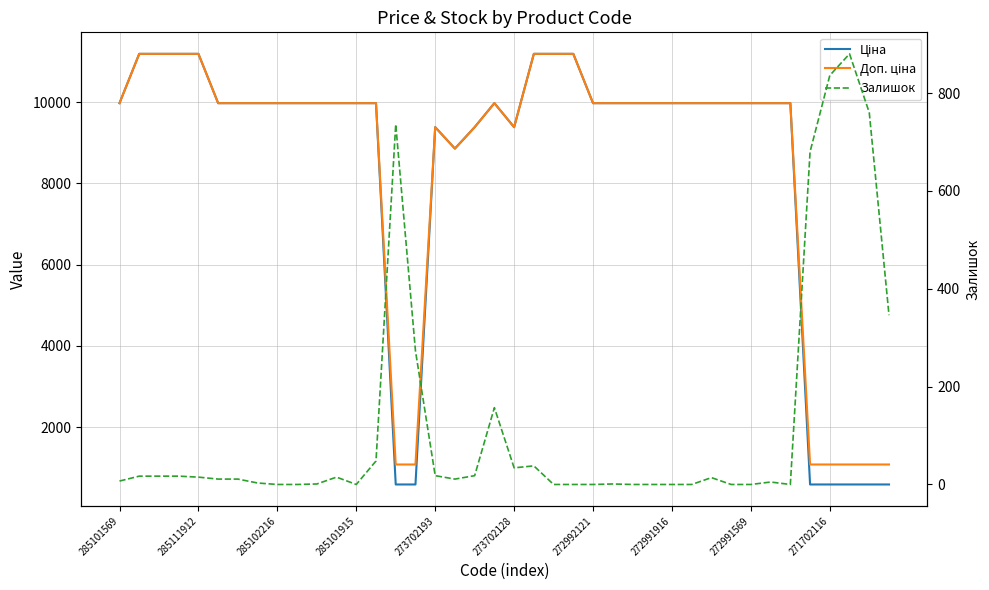

Which category has the lowest value across all series?

285102216